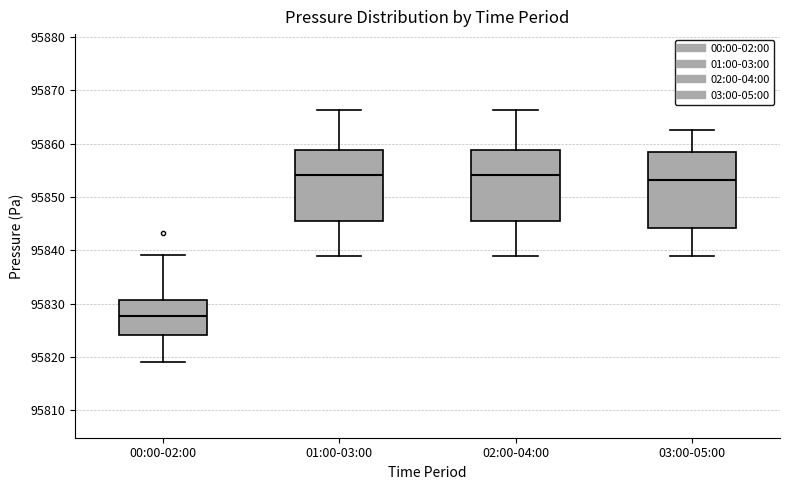

Comparing the boxes themselves (not the whiskers), which one is the tallest?

03:00-05:00